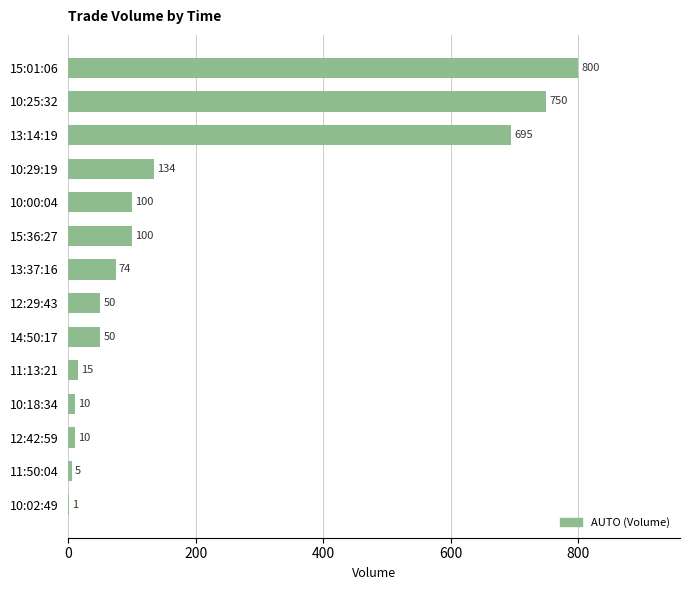

What is the change in value from 10:18:34 to 15:36:27?

+90